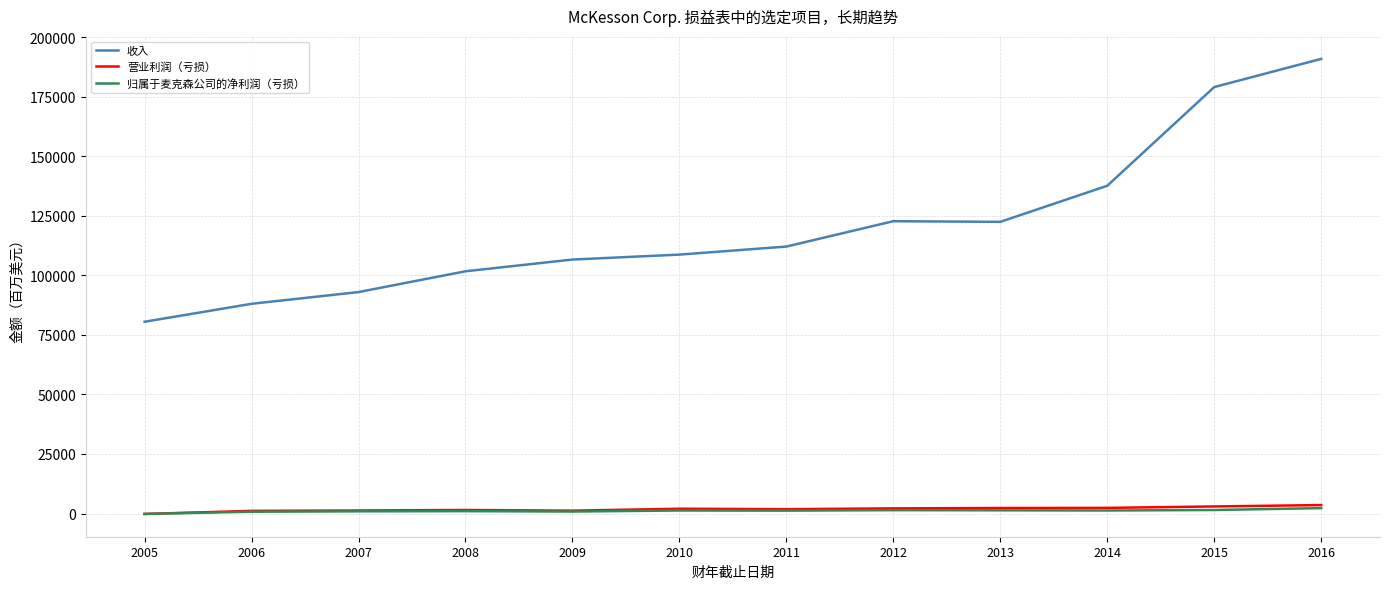

What is the maximum value for 收入?

190884